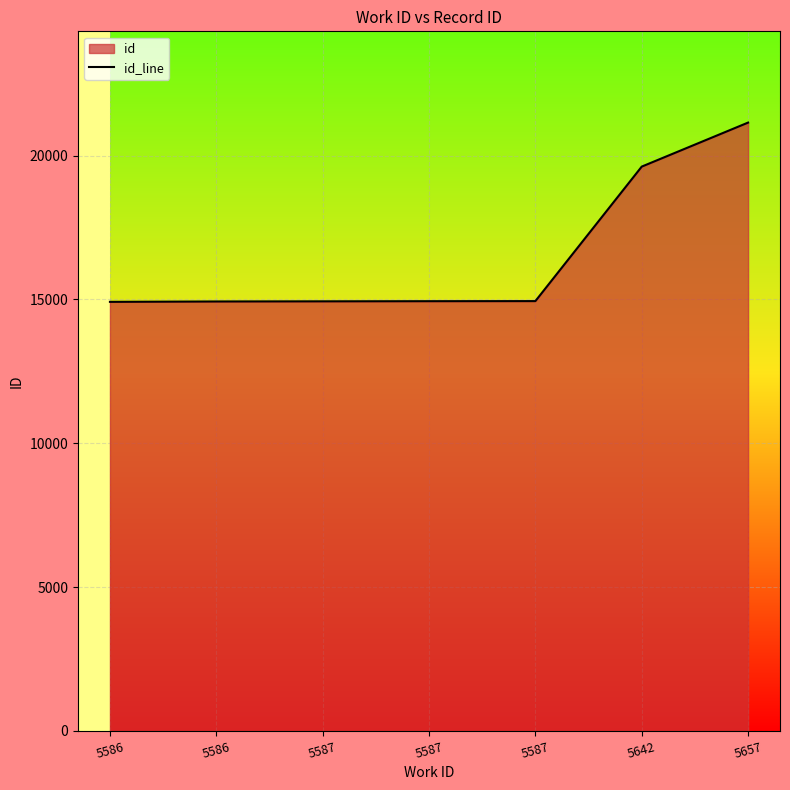

What is the maximum value shown in the chart?

21145